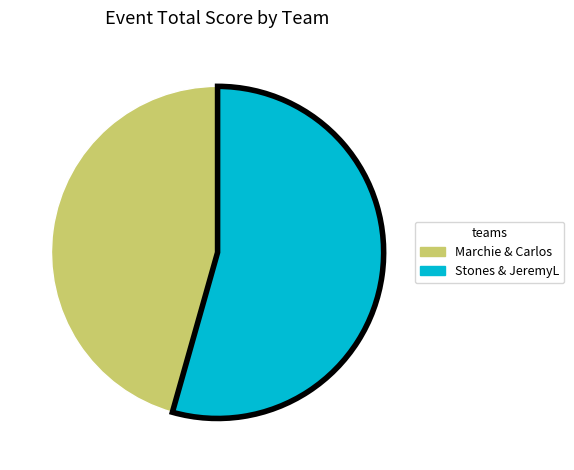

Is the sum of Stones & JeremyL and Marchie & Carlos greater than half?

Yes